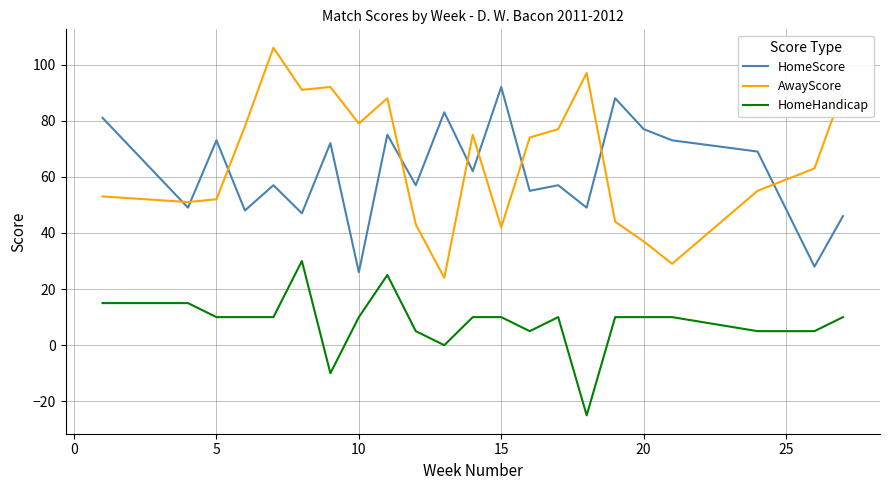

Which series has the largest range (max minus min)?

AwayScore